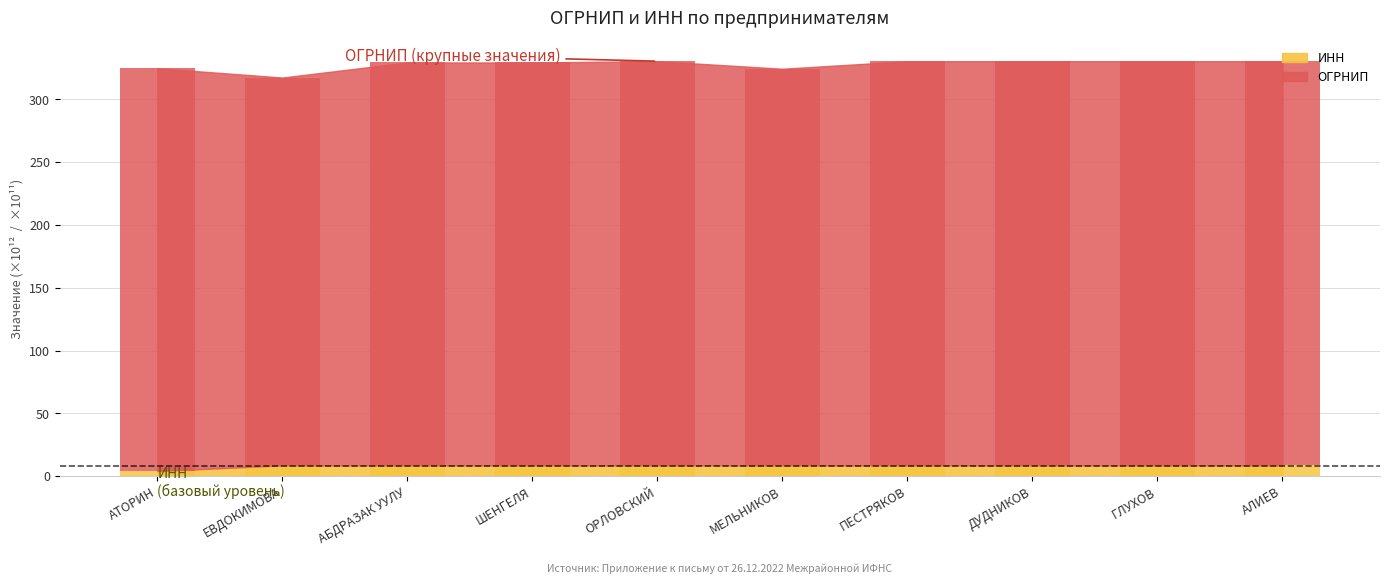

Rank the categories by ОГРНИП value from highest to lowest.

АЛИЕВ, ОРЛОВСКИЙ, ДУДНИКОВ, ПЕСТРЯКОВ, ГЛУХОВ, ШЕНГЕЛЯ, АБДРАЗАК УУЛУ, АТОРИН, МЕЛЬНИКОВ, ЕВДОКИМОВА